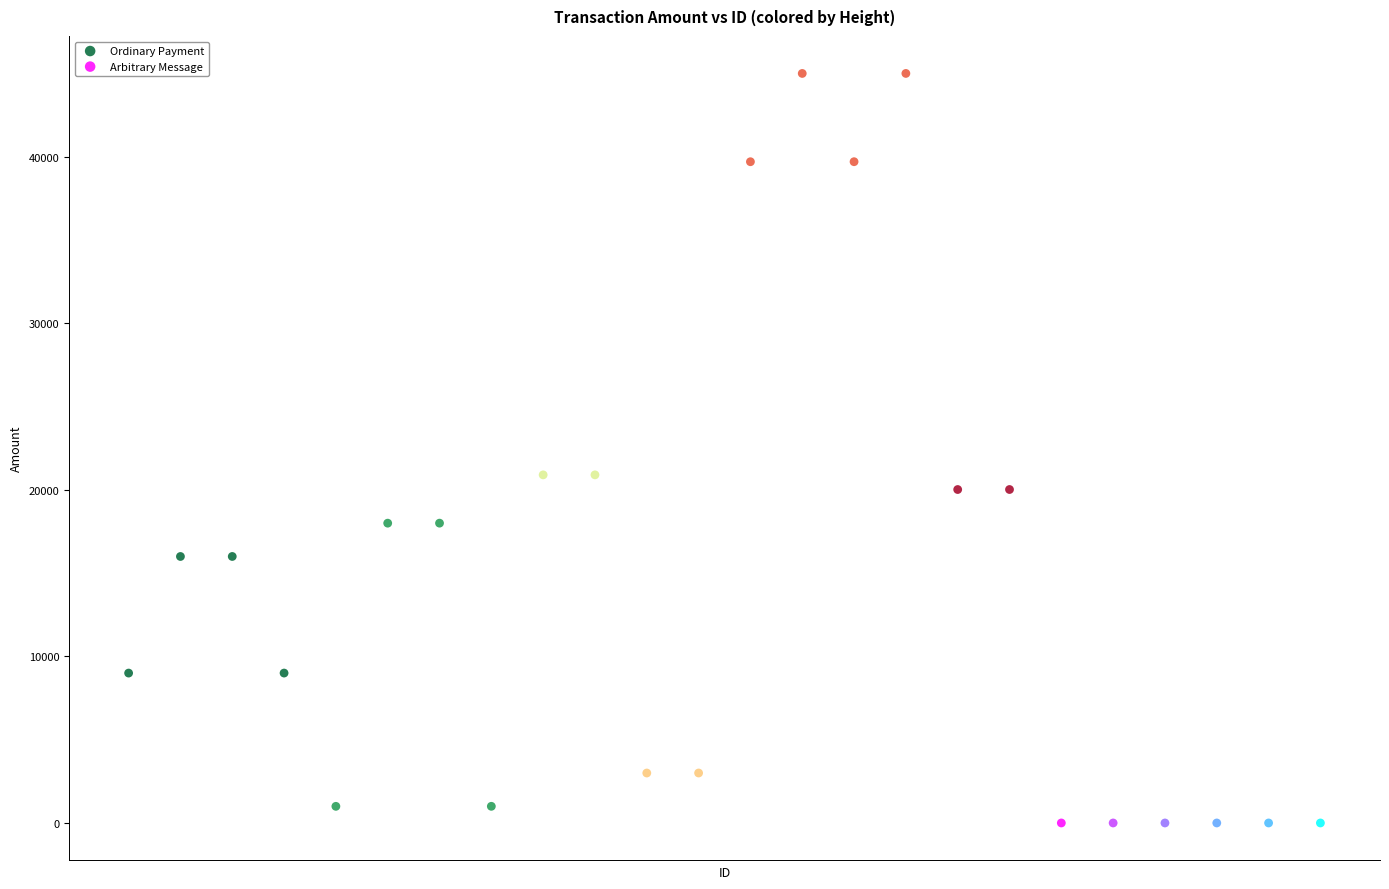

Which series contains the highest Y value?

Ordinary Payment